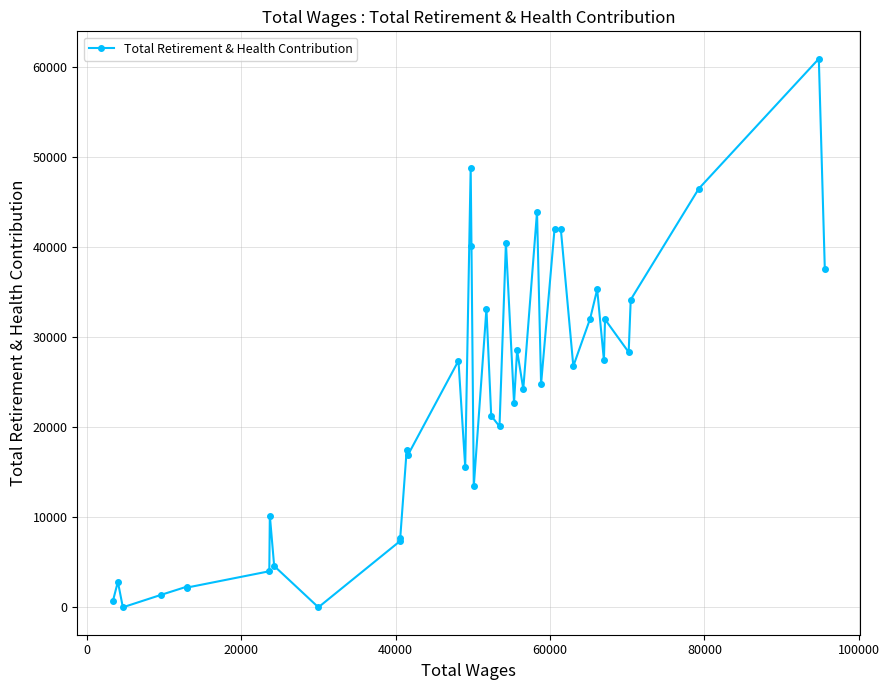

What is the difference between the maximum and minimum values?

60904